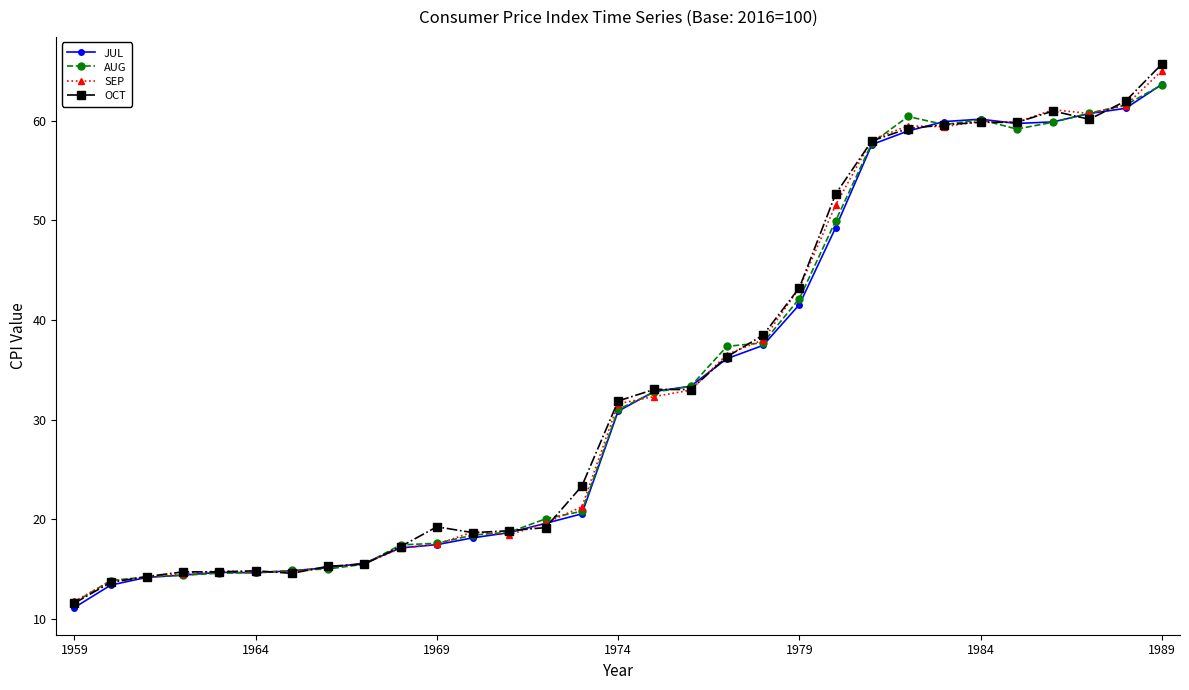

What is the difference between the maximum and minimum values in the JUL series?

52.5